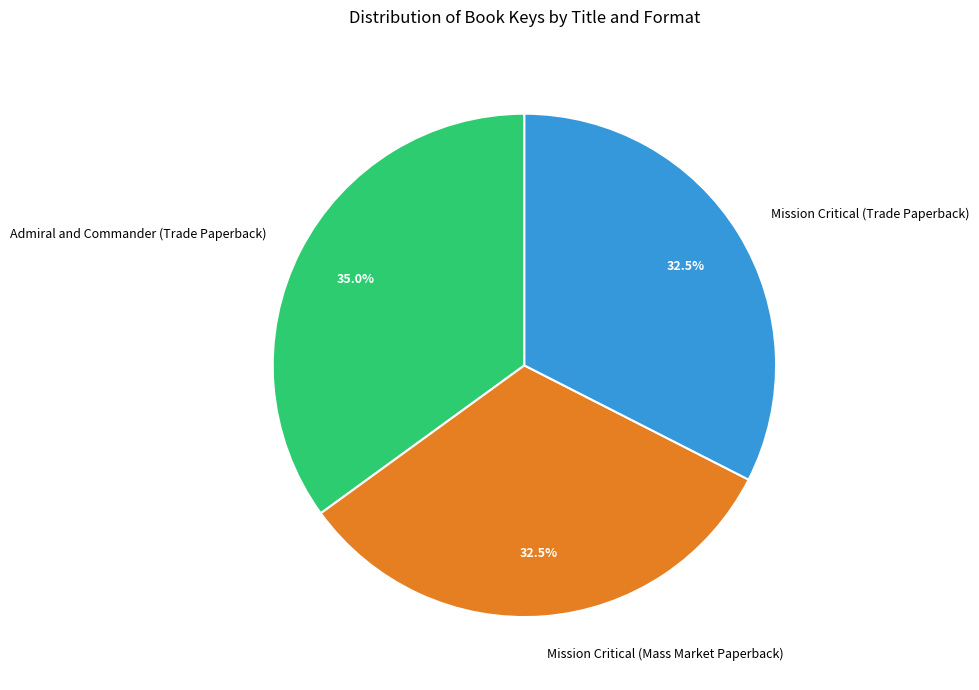

Is there a majority slice in this chart?

No